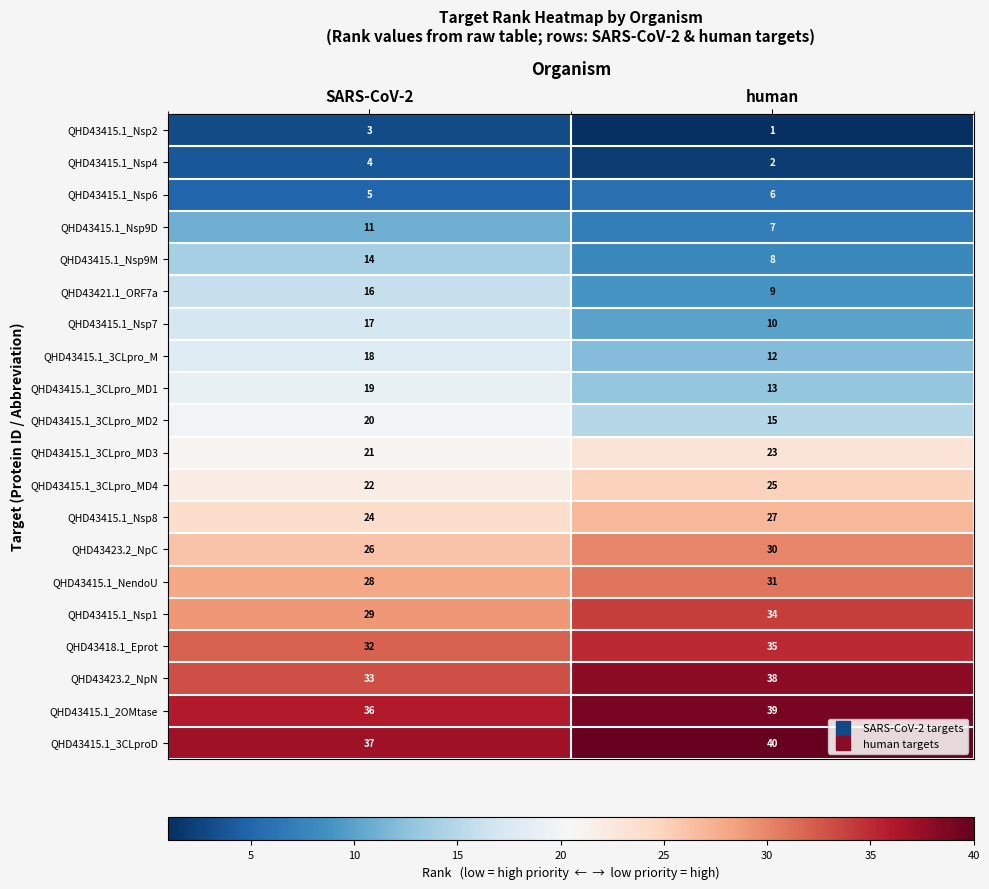

What is the difference between the highest and lowest values at SARS-CoV-2?

34